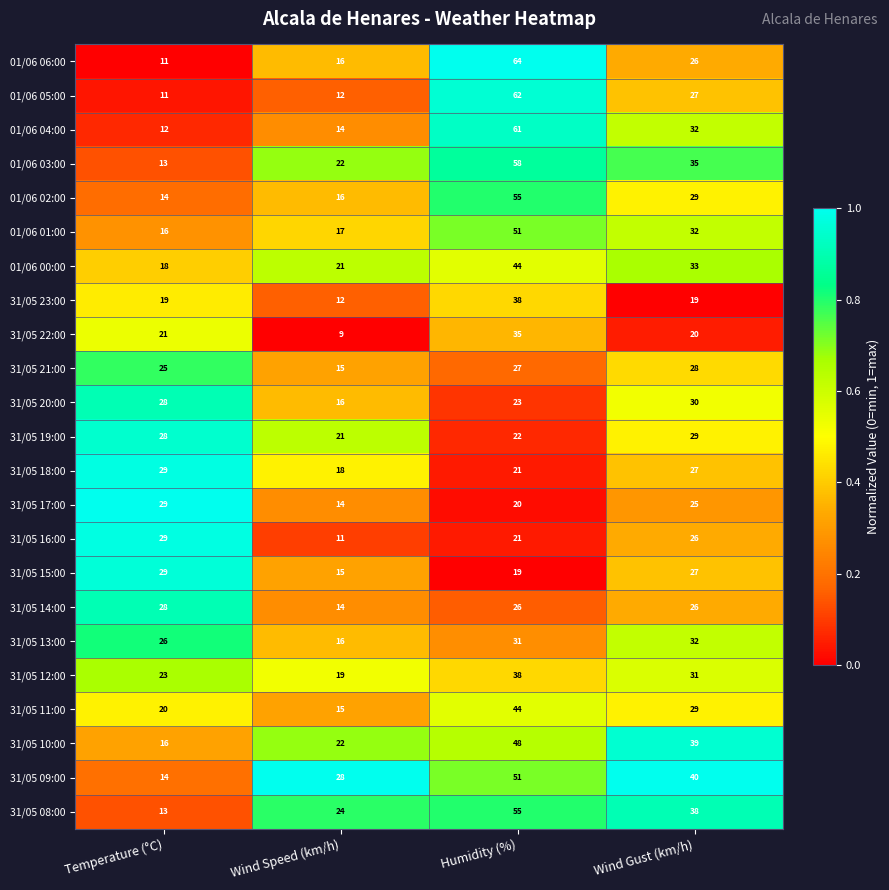

What is the average value of the 01/06 00:00 series?

29